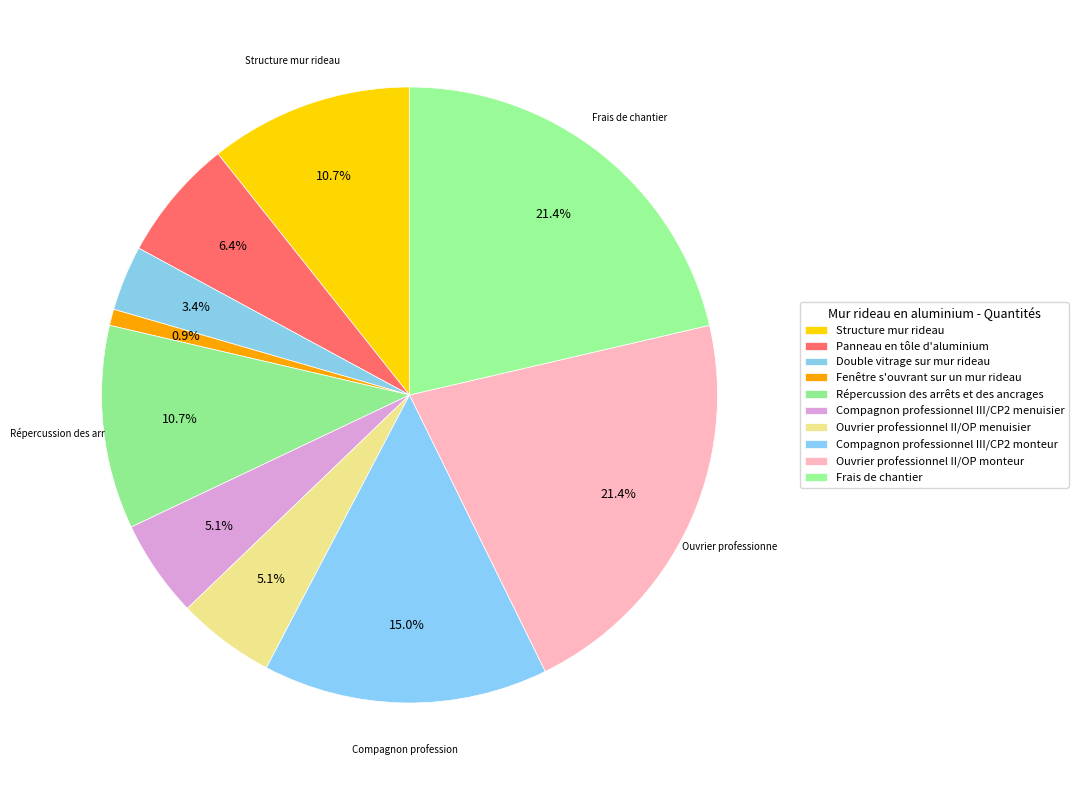

Does Frais de chantier represent more than half of the total?

No